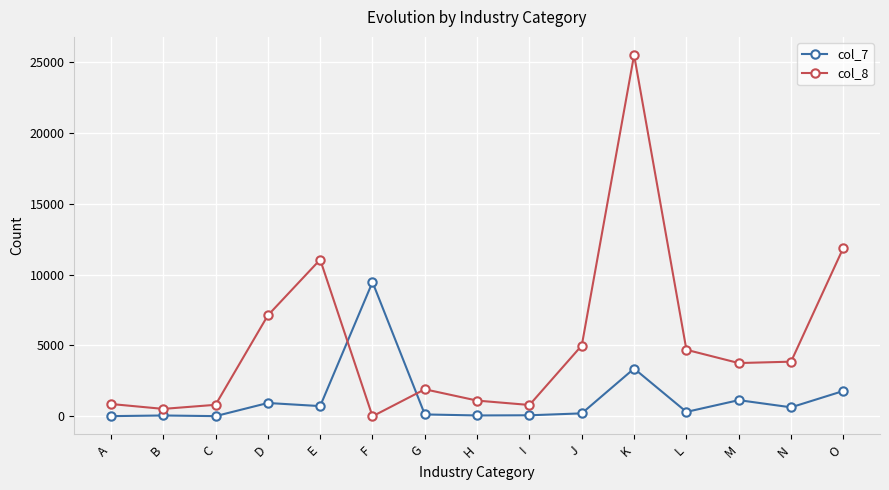

True or false: col_7 has more than 0 points higher than both neighbors.

True